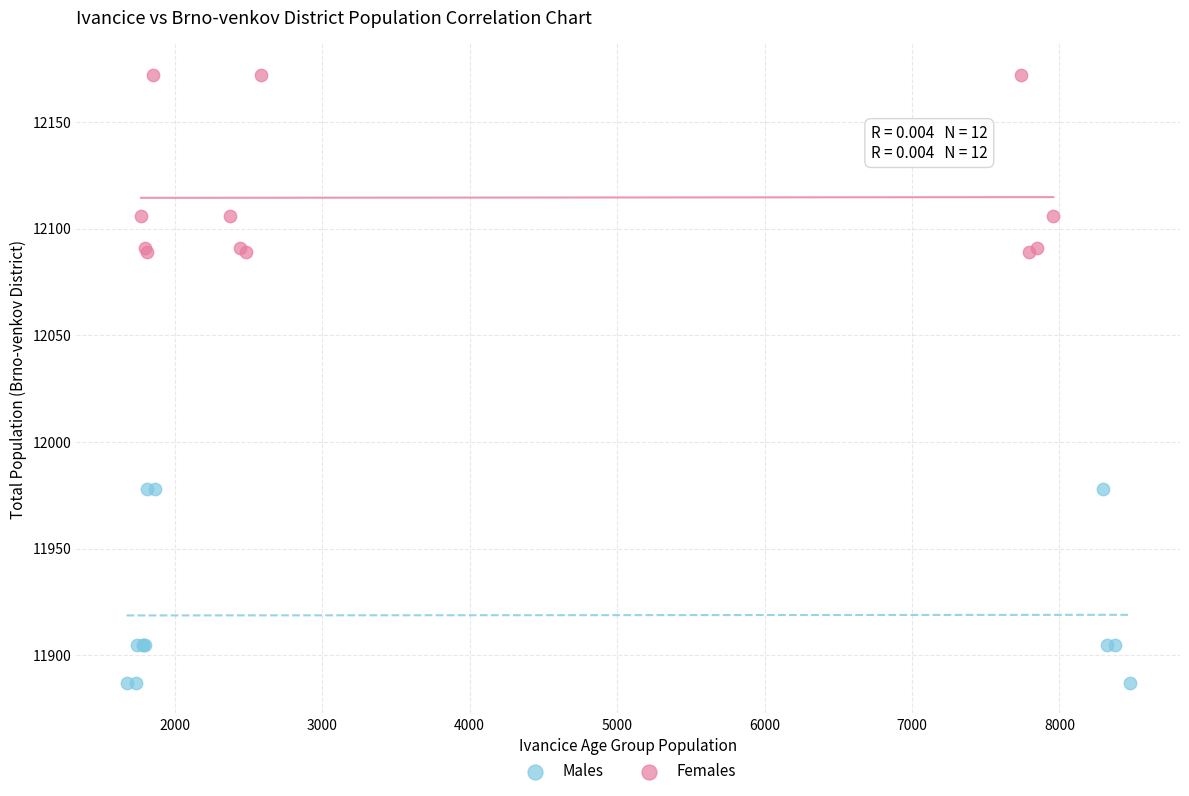

Which series contains the highest Y value?

Females